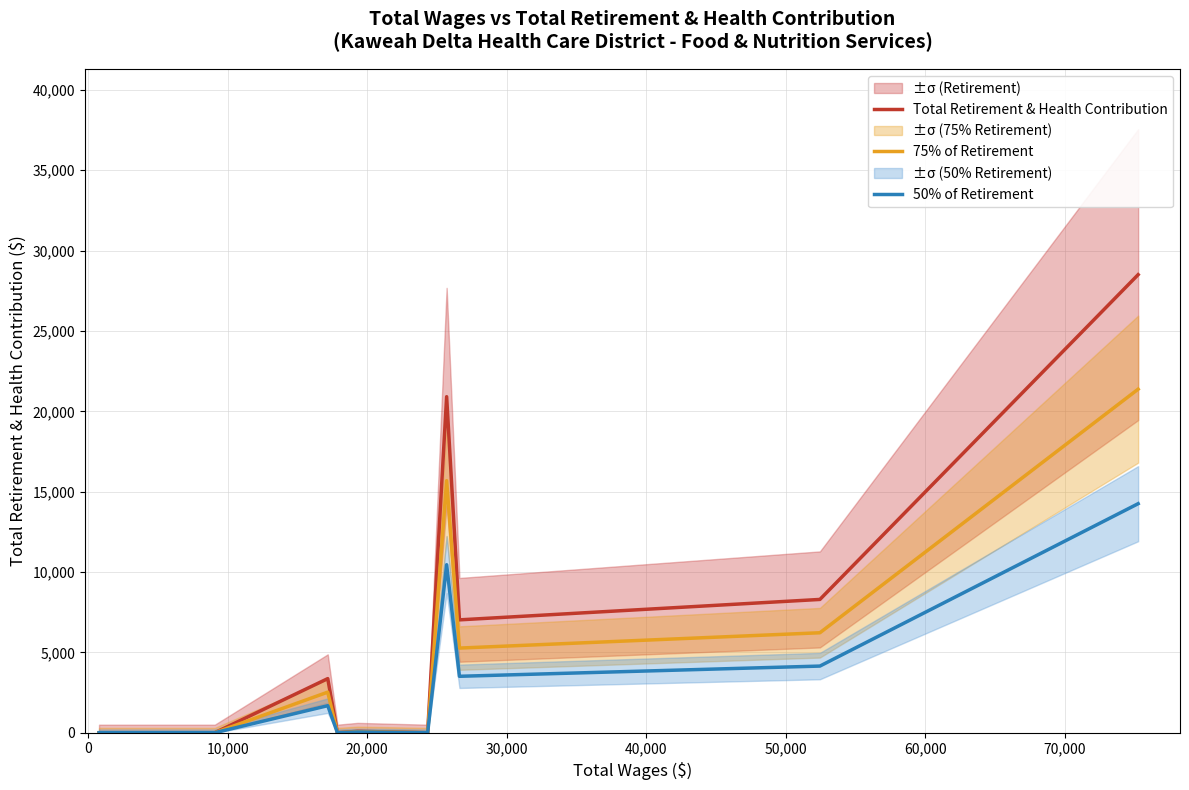

Count the number of categories in the chart.

13